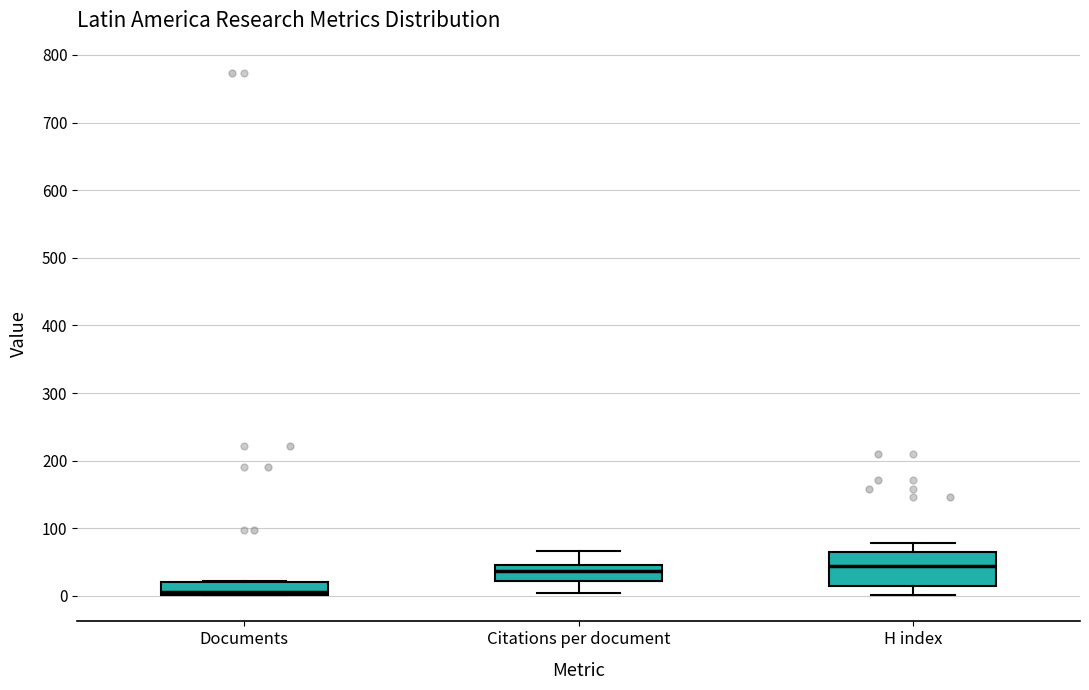

Where does the median line of the box for Documents sit on the y-axis? The values are not printed on the chart, so give them approximately, as read against the axis.

10